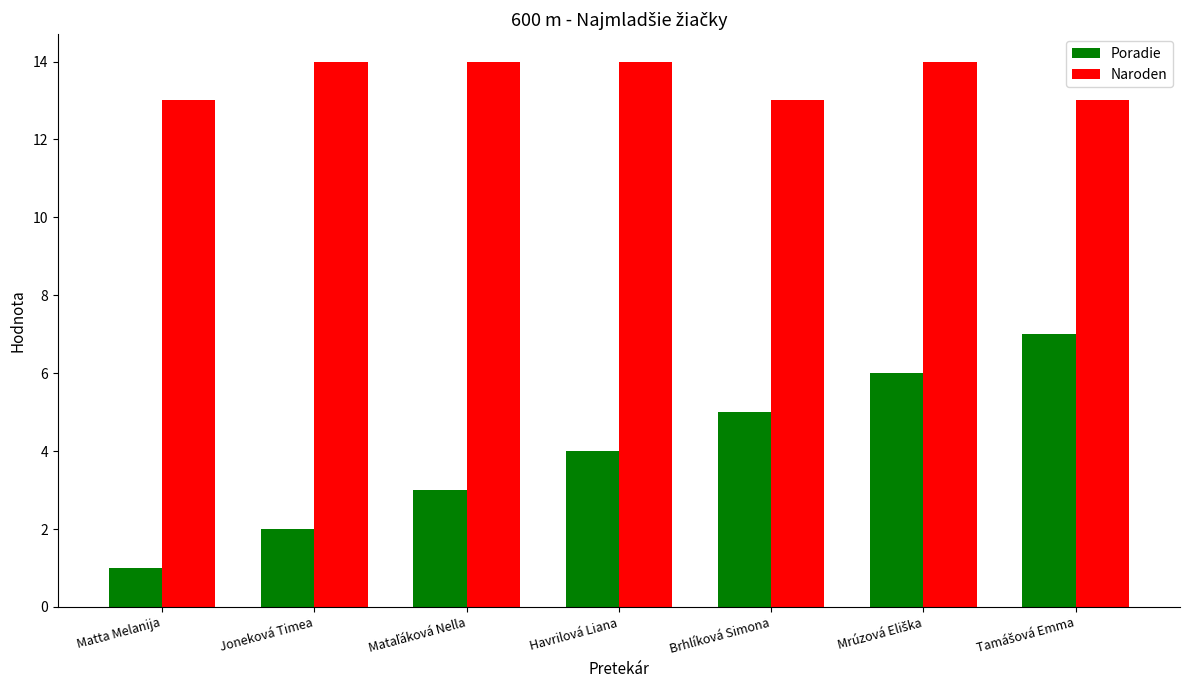

What is the highest value of the Naroden series?

14